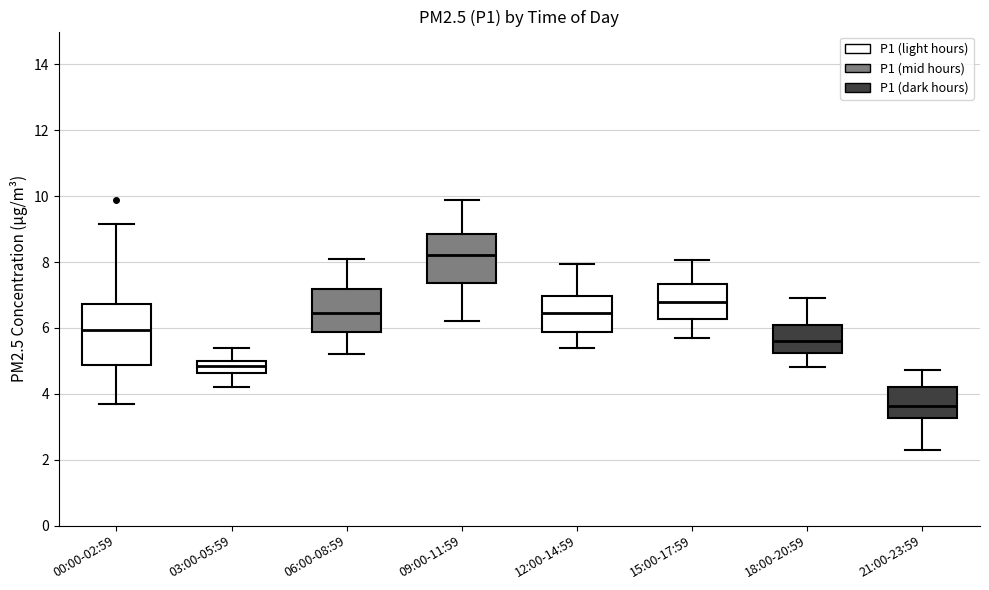

Reading left to right, read every box against the y-axis: the position of its median line, the range the box covers, and the ends of its whiskers. The values are not printed on the chart, so give them approximately, as read against the axis.

00:00-02:59: median 6.0, box 4.8 to 6.8, whiskers 3.8 to 9.2
03:00-05:59: median 4.8, box 4.6 to 5.0, whiskers 4.2 to 5.4
06:00-08:59: median 6.4, box 5.8 to 7.2, whiskers 5.2 to 8.2
09:00-11:59: median 8.2, box 7.4 to 8.8, whiskers 6.2 to 9.8
12:00-14:59: median 6.4, box 5.8 to 7.0, whiskers 5.4 to 8.0
15:00-17:59: median 6.8, box 6.2 to 7.4, whiskers 5.8 to 8.0
18:00-20:59: median 5.6, box 5.2 to 6.0, whiskers 4.8 to 7.0
21:00-23:59: median 3.6, box 3.2 to 4.2, whiskers 2.4 to 4.8